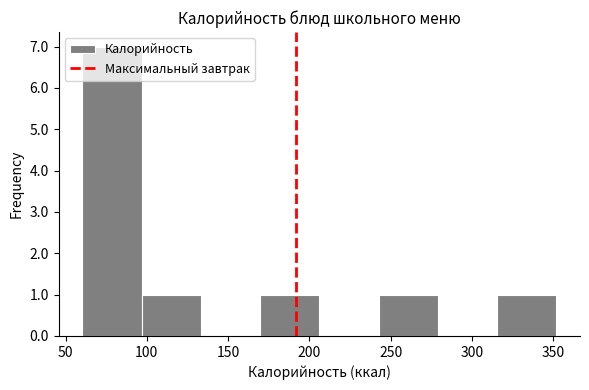

Reading left to right, list every bar in this chart as the range it spans on the x-axis followed by its height. Neither the bar edges nor the heights are printed on the chart, so give them approximately, as read against the axes.

60 to 95: 7
95 to 135: 1
135 to 170: 0
170 to 205: 1
205 to 245: 0
245 to 280: 1
280 to 315: 0
315 to 350: 1